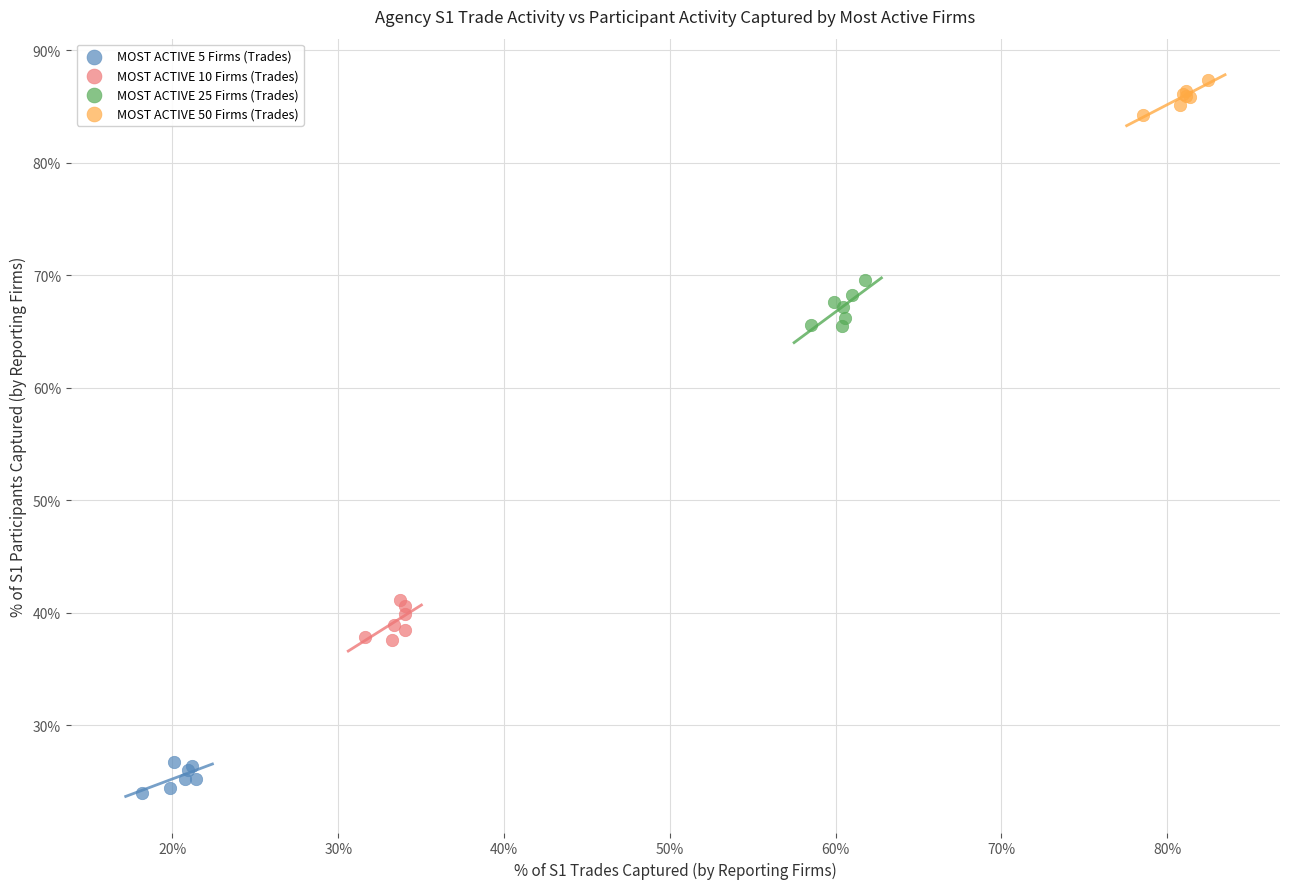

What are all the series names shown in the legend?

MOST ACTIVE 5 Firms (Trades), MOST ACTIVE 10 Firms (Trades), MOST ACTIVE 25 Firms (Trades), MOST ACTIVE 50 Firms (Trades)